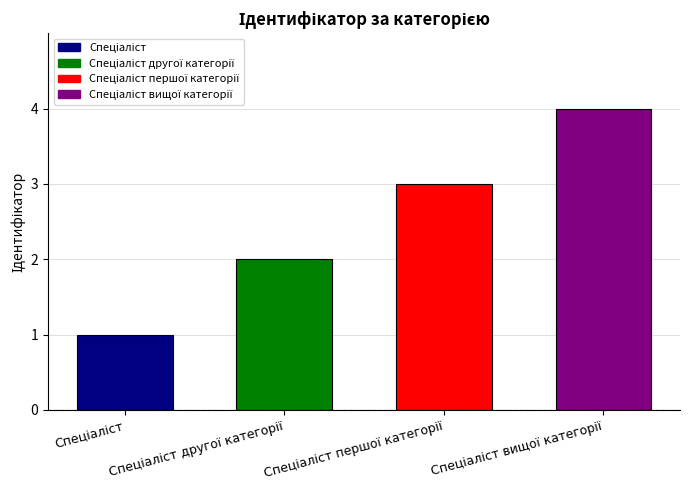

Rank the categories by value from lowest to highest.

Спеціаліст, Спеціаліст другої категорії, Спеціаліст першої категорії, Спеціаліст вищої категорії